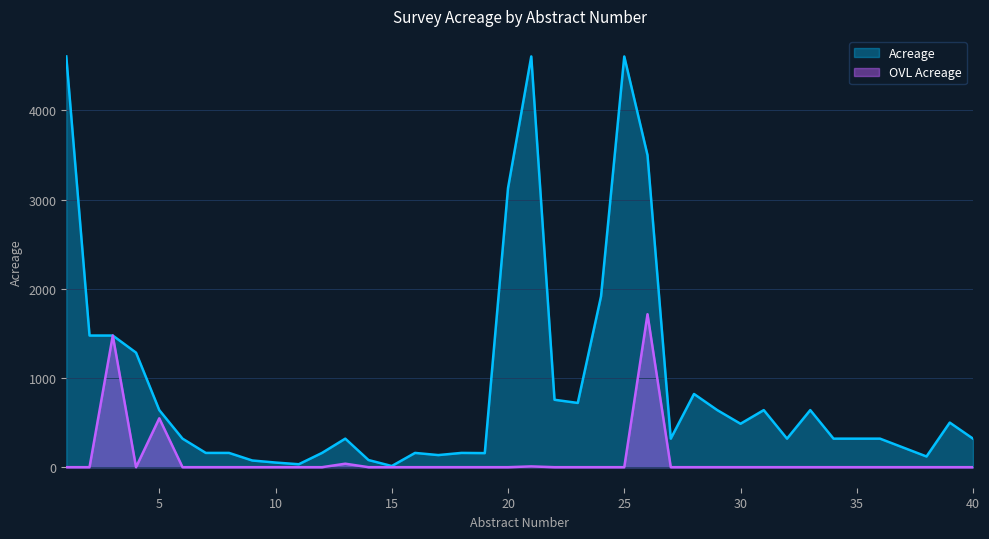

Reading right to left, what are all the values shown in this chart?

Acreage: 320.0	500.0	120.0	220.0	320.0	320.0	320.0	640.0	320.0	640.0	487.0	640.0	820.9	320.0	3498.4	4605.0	1914.9	720.3	755.8	4605.5	3129.4	157.8	160.0	135.7	160.0	13.0	80.0	320.0	160.0	33.0	52.0	75.0	160.0	160.0	320.0	640.0	1284.2	1476.1	1476.1	4605.5
OVL Acreage: 0.0	0.0	0.0	0.0	0.0	0.0	0.0	0.0	0.0	0.0	0.0	0.0	0.0	0.0	1715.2	0.0	0.0	0.0	0.0	8.6	0.0	0.0	0.0	0.0	0.0	0.0	0.0	39.0	0.0	0.0	0.0	0.0	0.0	0.0	0.0	548.0	0.0	1476.1	0.0	0.0